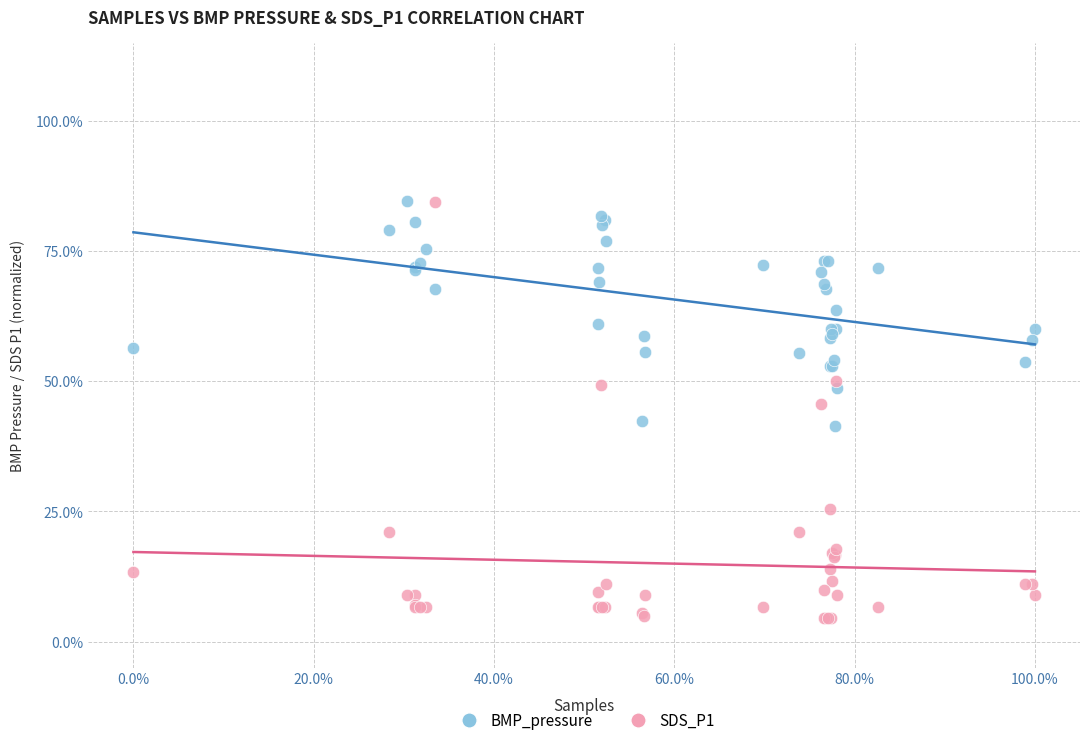

What are all the series names shown in the legend?

BMP_pressure, SDS_P1